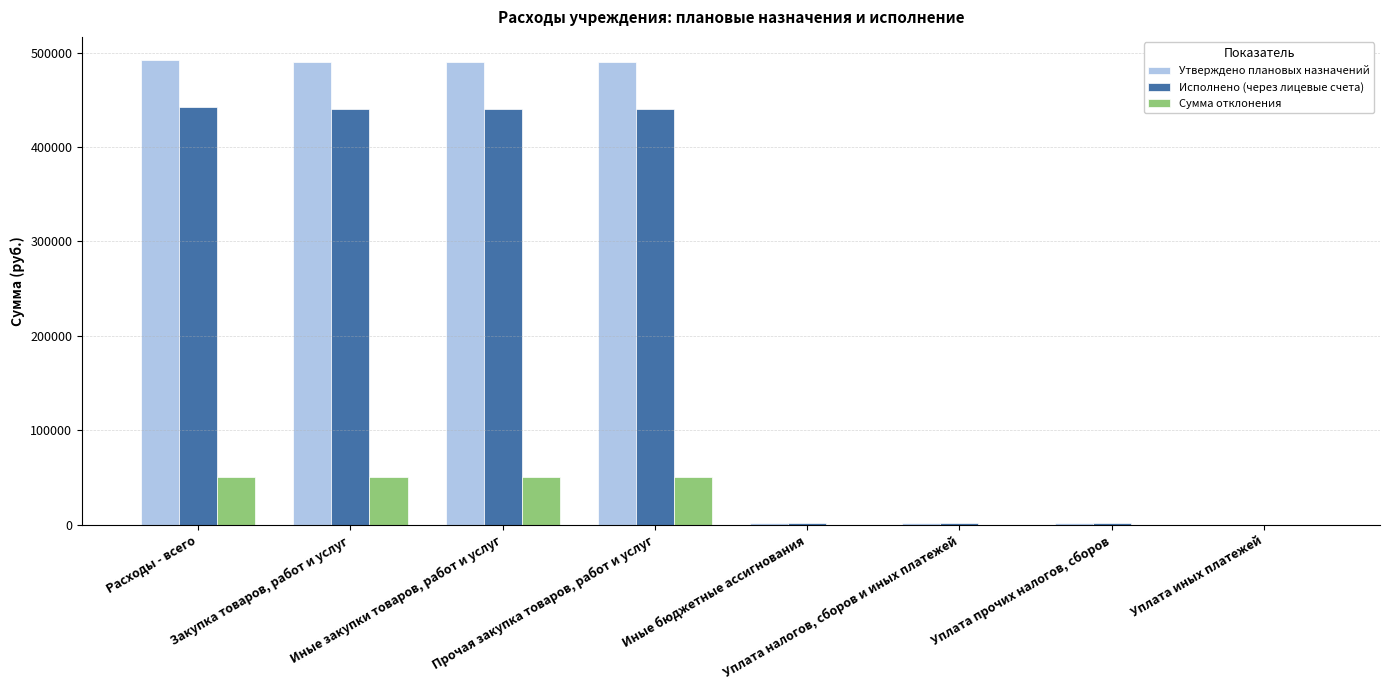

How many groups of bars are there?

8